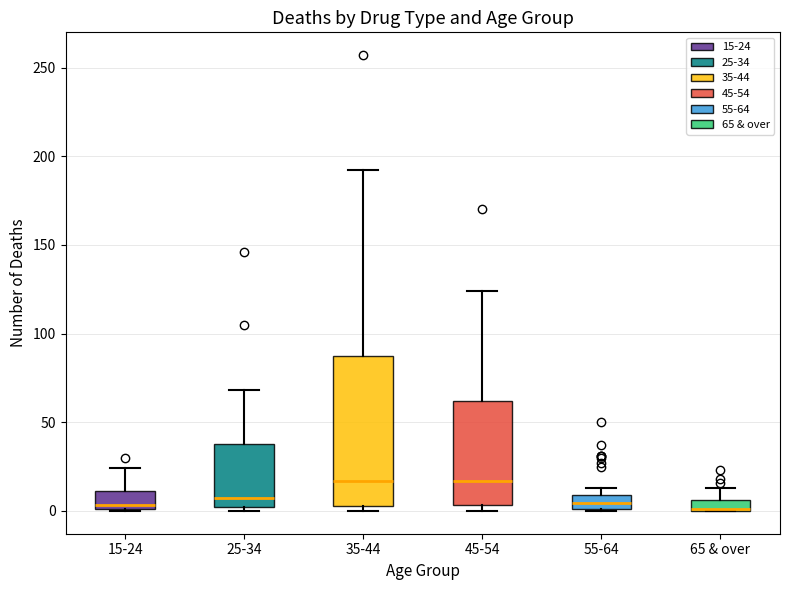

Where is the lower edge of the box for 35-44 on the y-axis? The values are not printed on the chart, so give them approximately, as read against the axis.

5